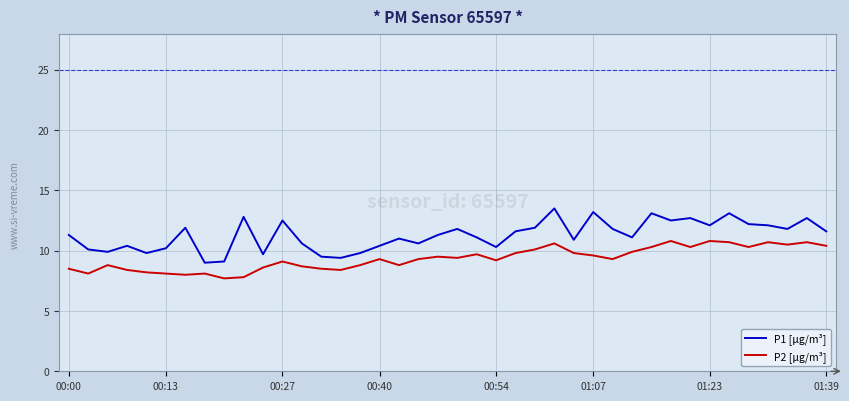

Which series has the largest total across all categories?

P1 [µg/m³]